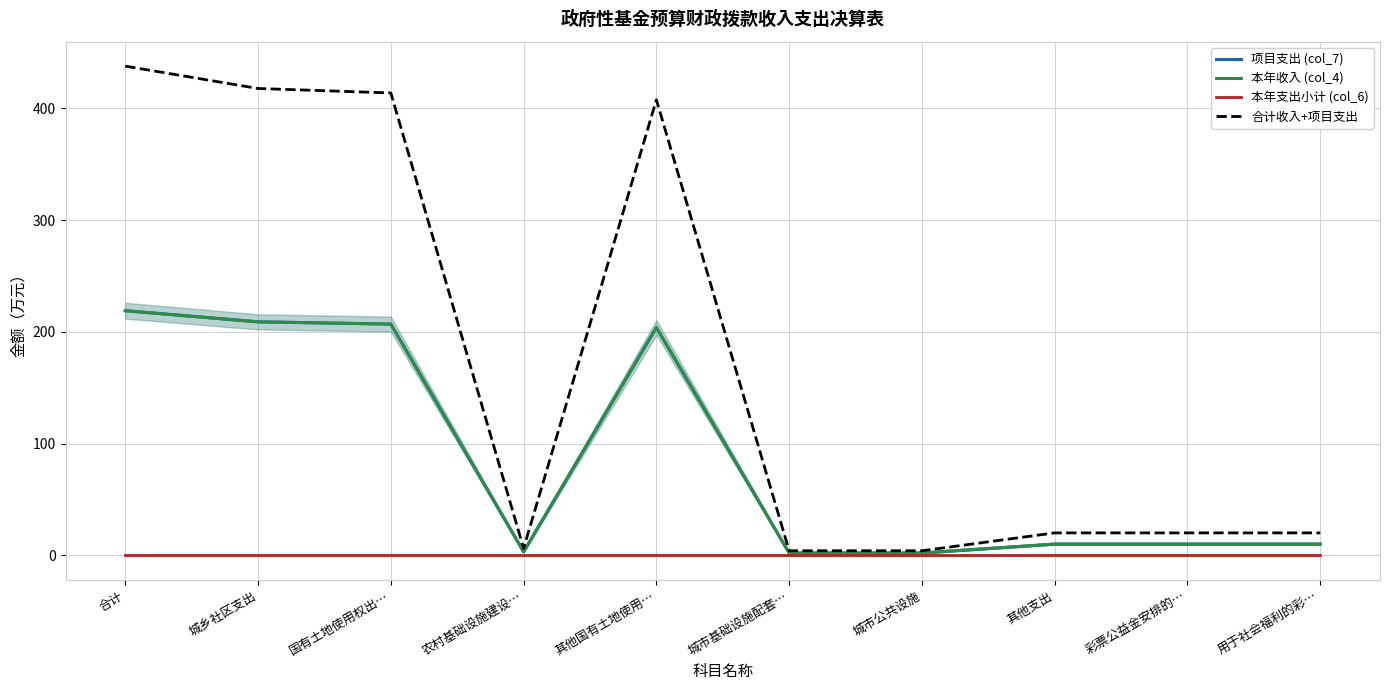

How many data points does each series have?

10